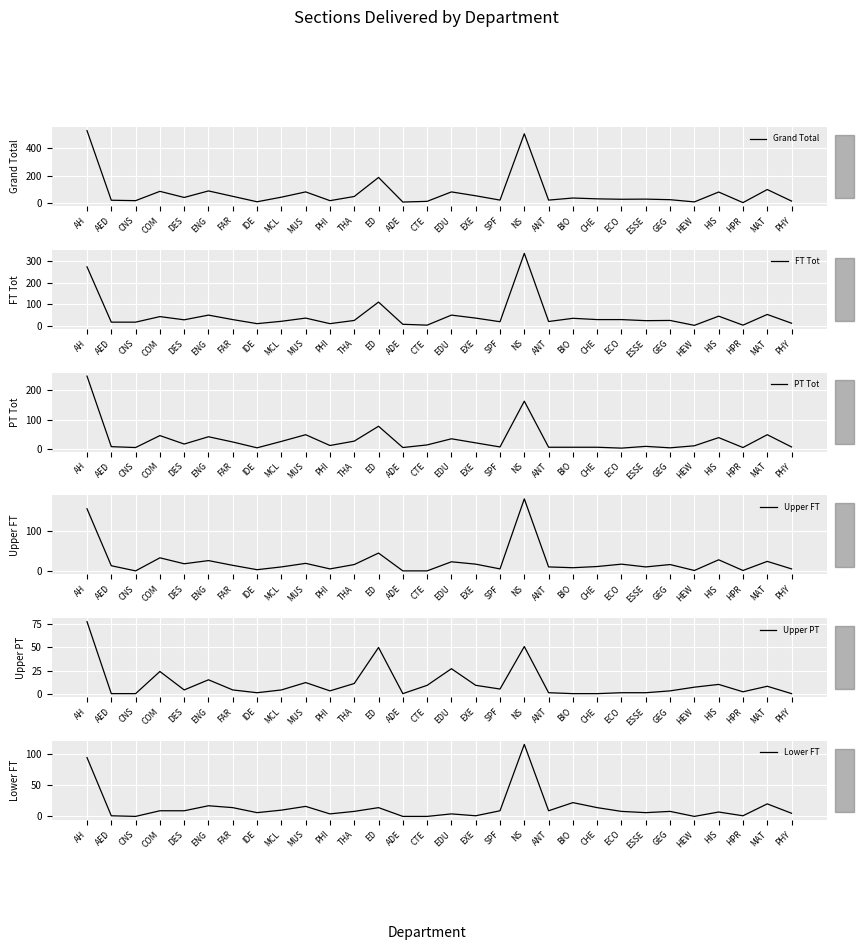

What are all the series names shown in the legend?

Grand Total, FT Tot, PT Tot, Upper FT, Upper PT, Lower FT